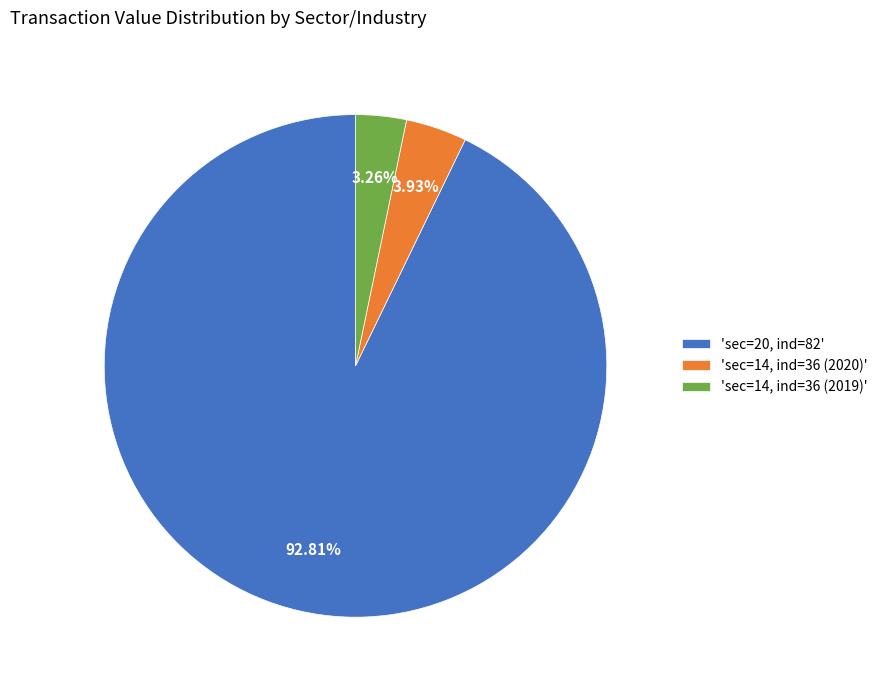

How many slices are in this pie chart?

3